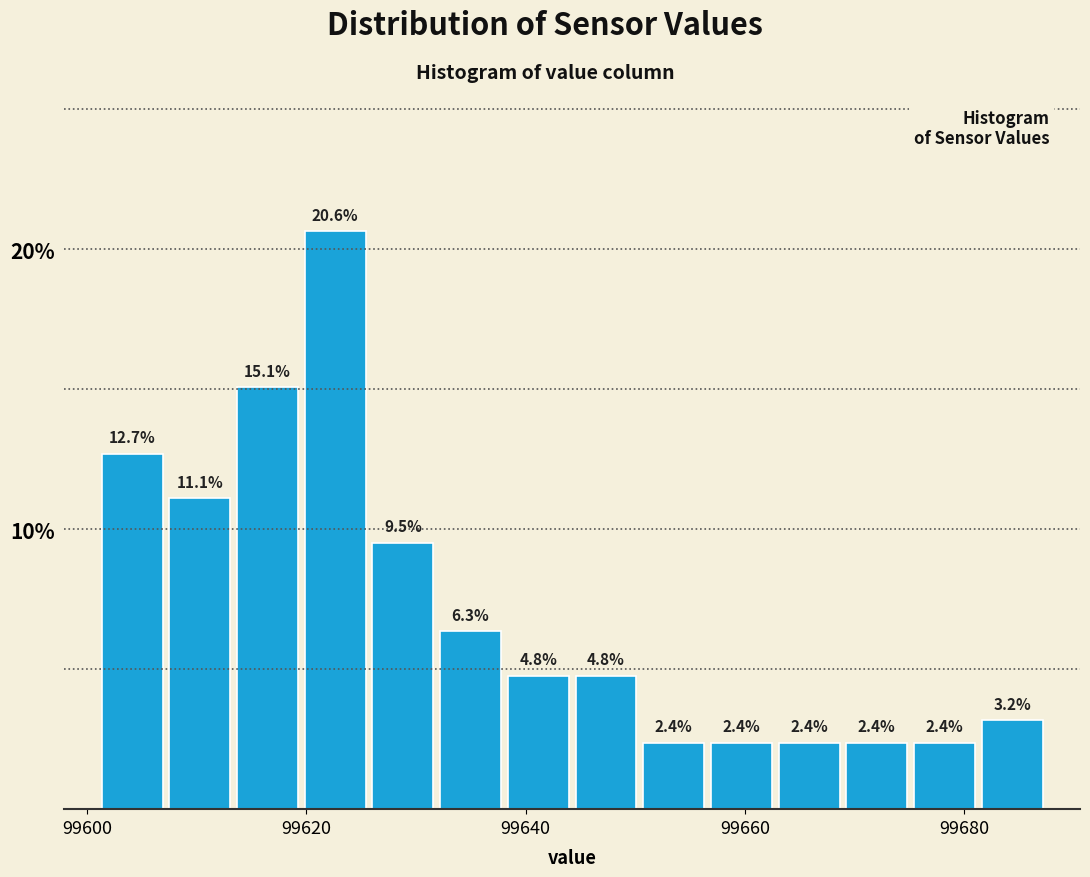

Read against the x-axis, roughly where is the centre of the tallest bar?

99622